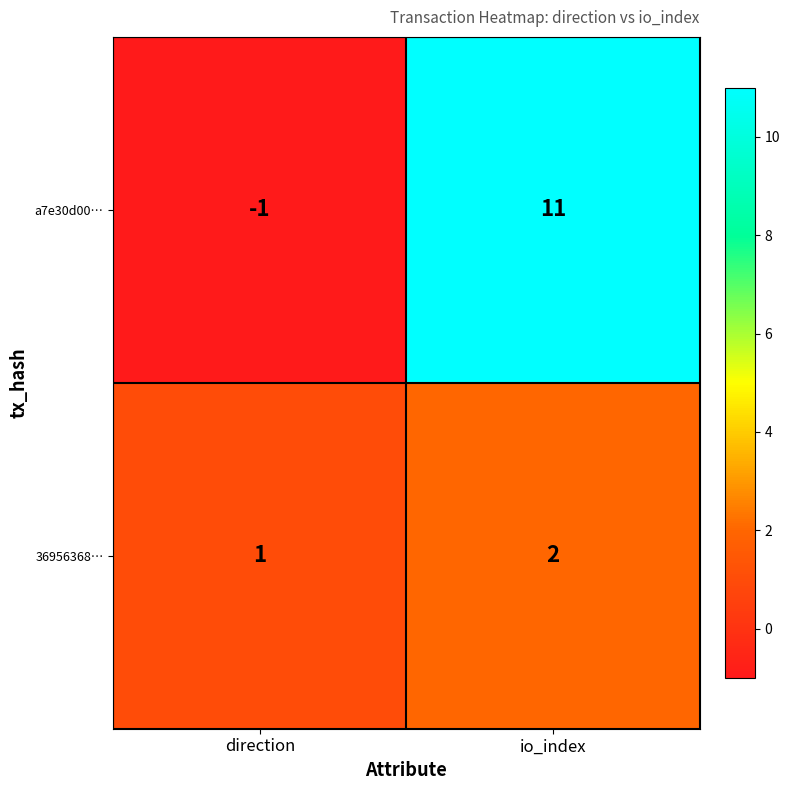

Reading left to right, extract all data points from this chart.

a7e30d00…: direction=-1	io_index=11
36956368…: direction=1	io_index=2